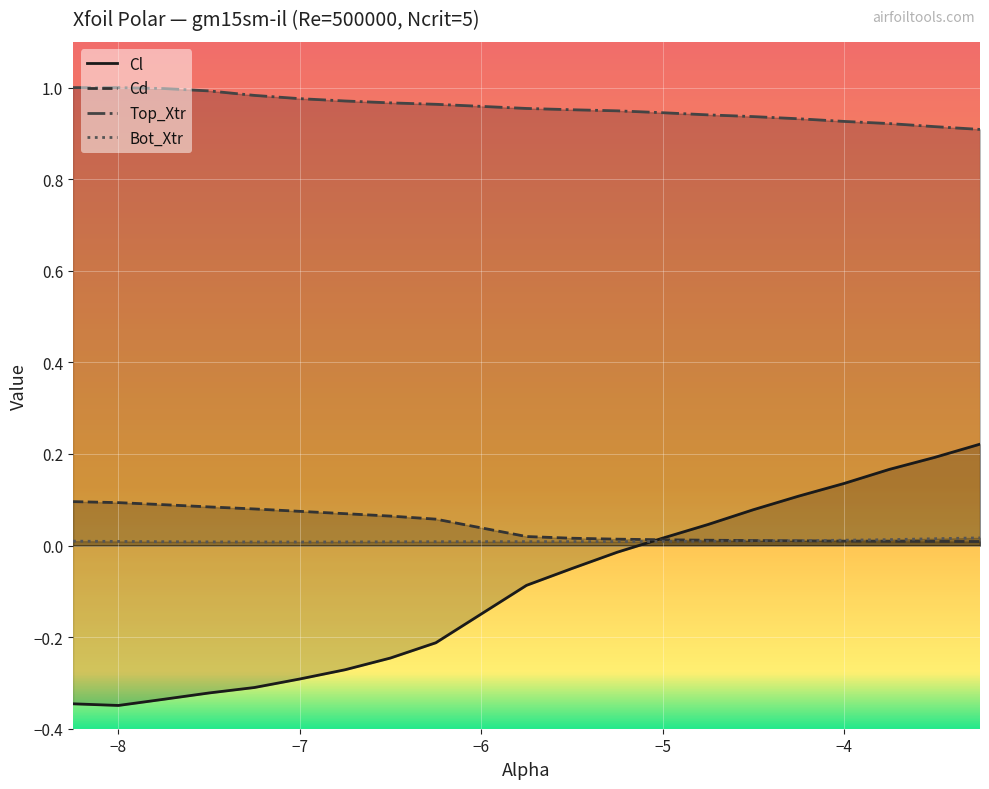

True or false: Top_Xtr and Cl cross at least once.

False